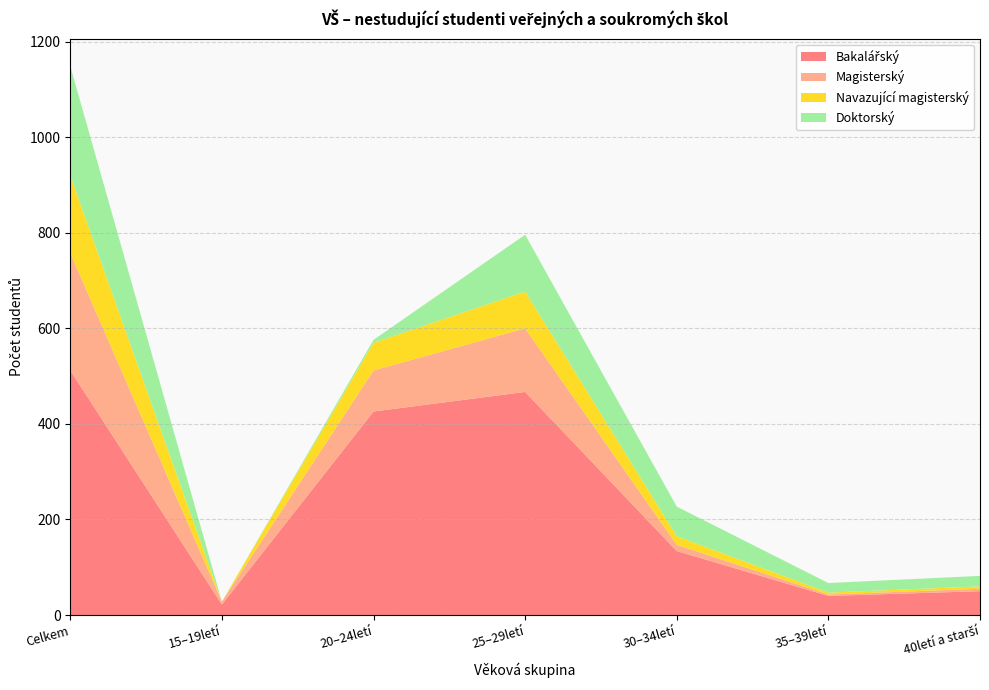

Reading left to right, list all the values displayed in this chart.

Bakalářský: Celkem=512	15–19letí=22	20–24letí=426	25–29letí=467	30–34letí=134	35–39letí=40	40letí a starší=50
Magisterský: Celkem=246	15–19letí=6	20–24letí=86	25–29letí=133	30–34letí=13	35–39letí=3	40letí a starší=5
Navazující magisterský: Celkem=162	15–19letí=0	20–24letí=58	25–29letí=77	30–34letí=18	35–39letí=4	40letí a starší=5
Doktorský: Celkem=229	15–19letí=0	20–24letí=6	25–29letí=119	30–34letí=62	35–39letí=20	40letí a starší=22